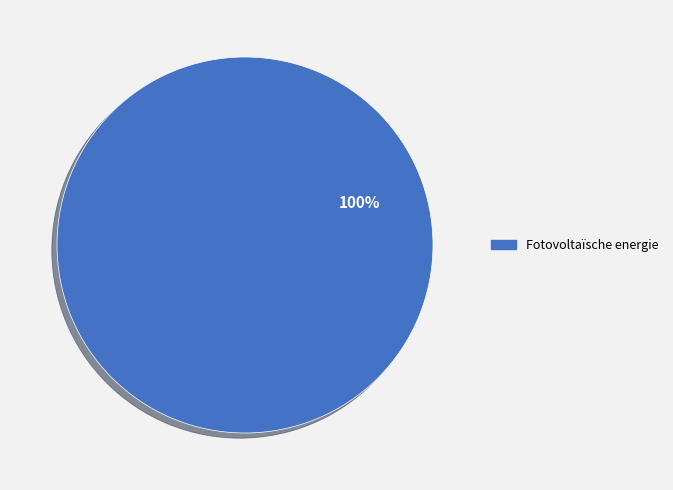

Is it true that Fotovoltaïsche energie is 100% of the pie?

True